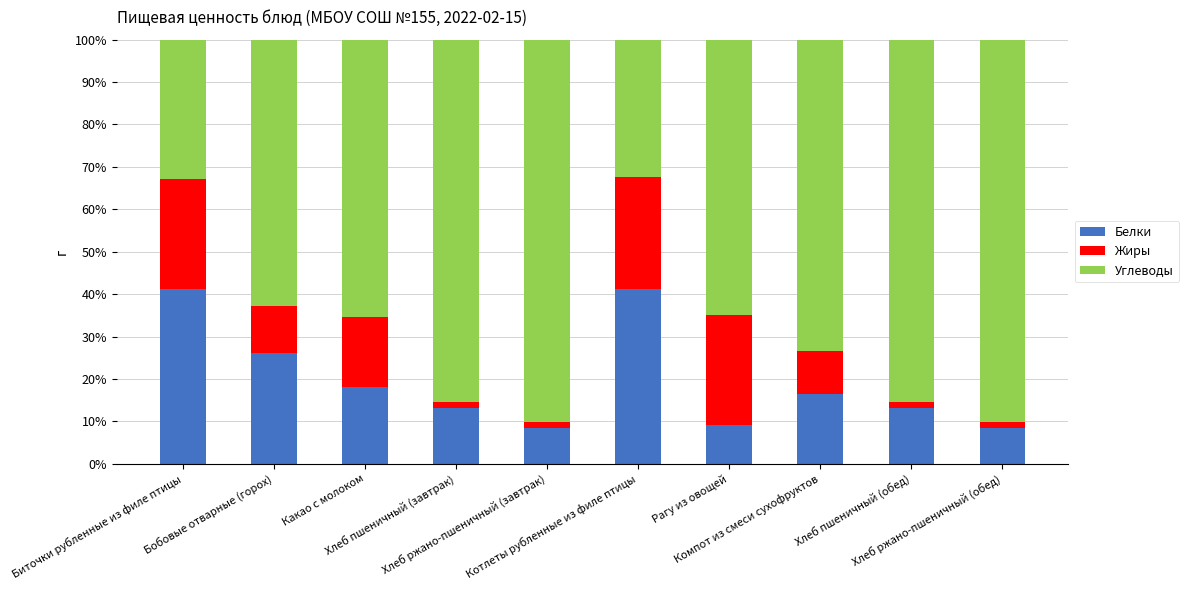

What is the sum of all Белки values?

195.2